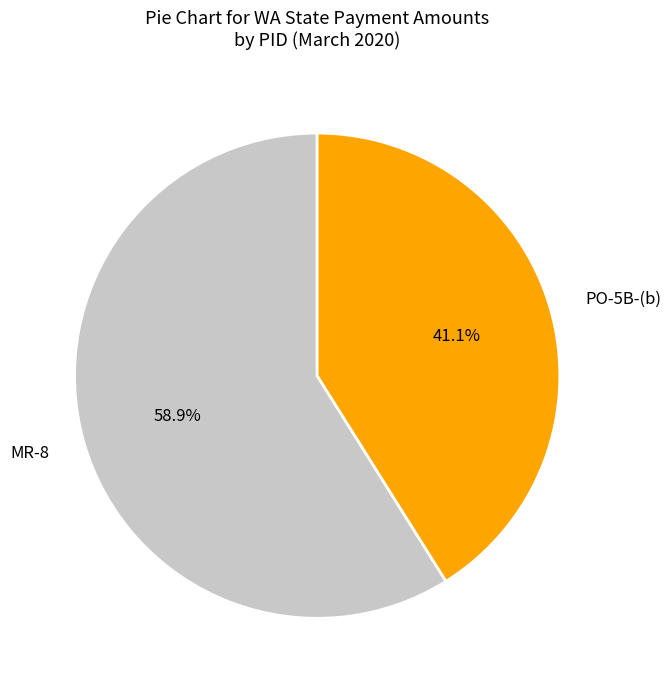

True or false: MR-8 accounts for 47% of the total.

False